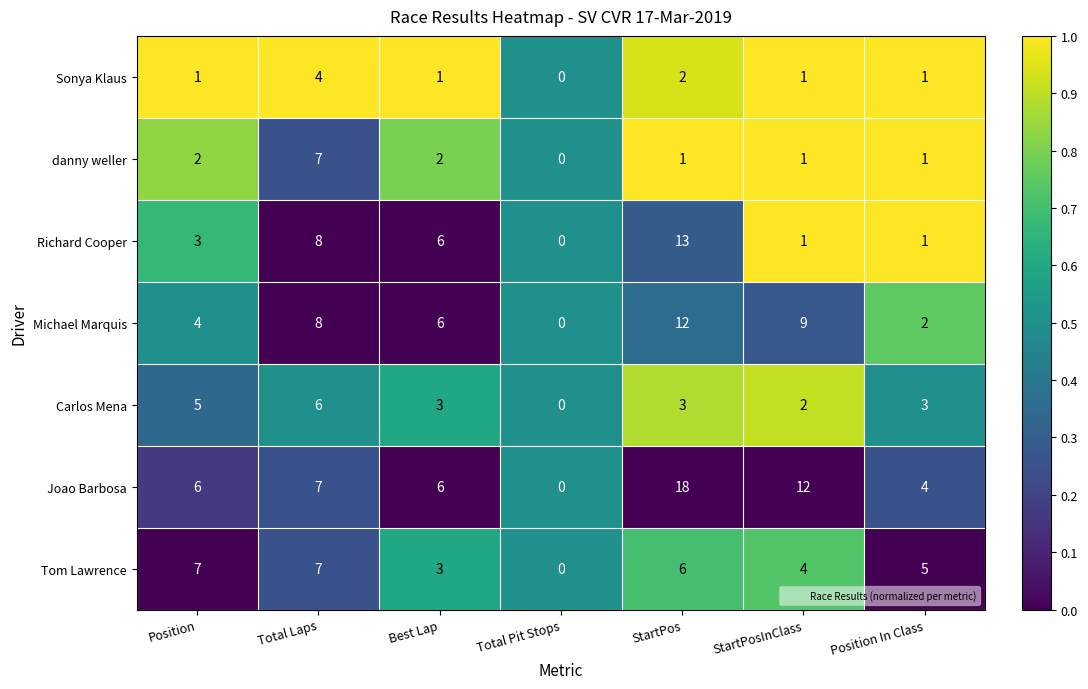

At which label does Richard Cooper reach its peak?

StartPos